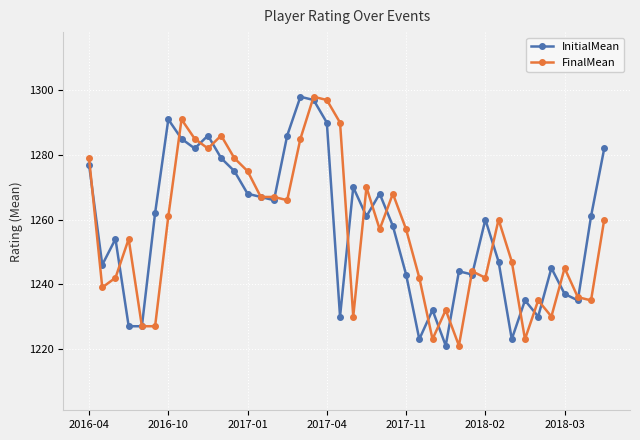

How many interior local peaks does the InitialMean series have?

11